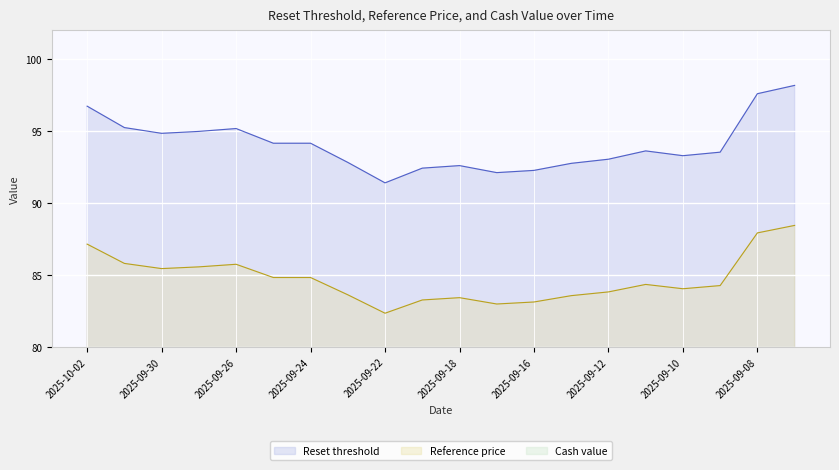

At how many categories does at least one series exceed 6?

20